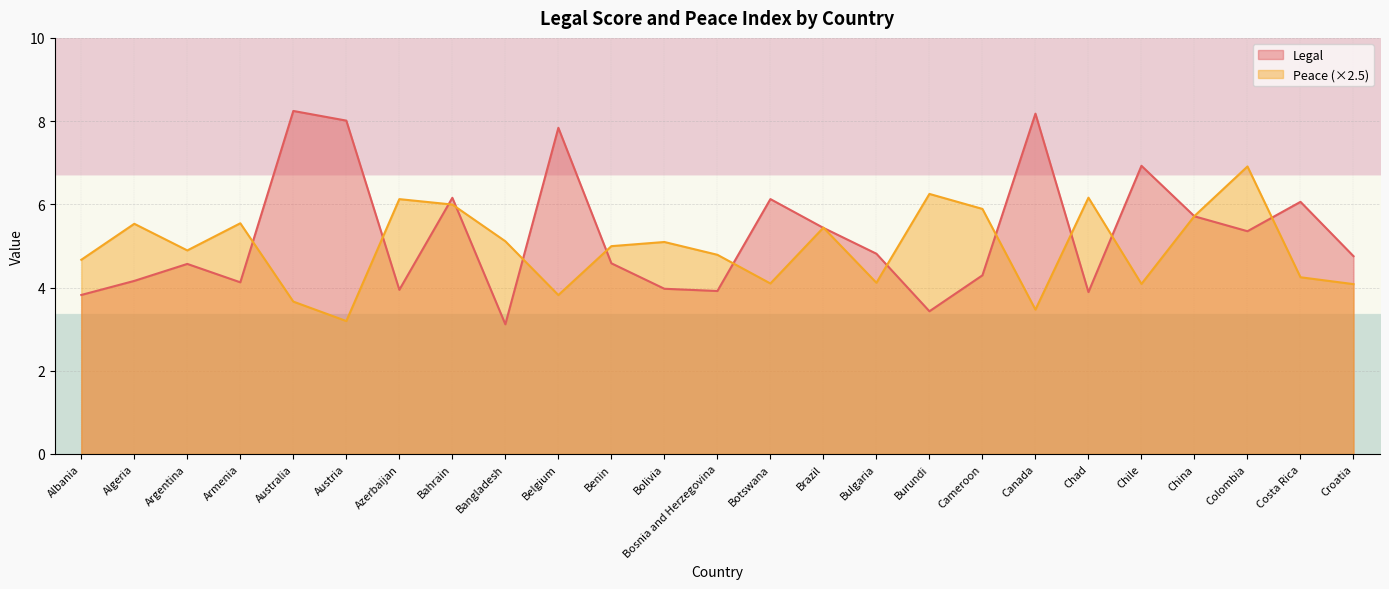

What is the sum of the Peace values at Azerbaijan and Botswana?

10.2